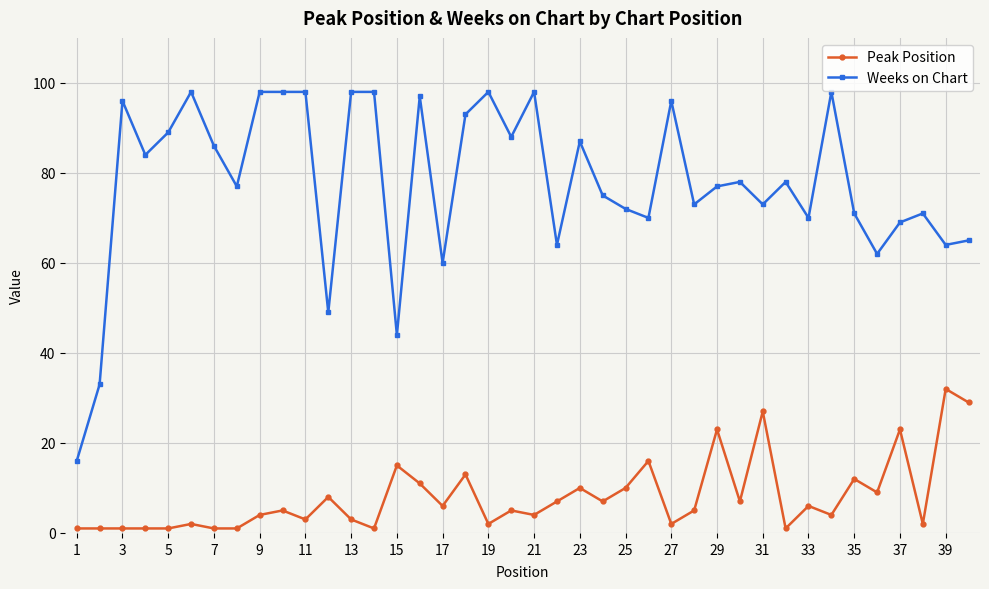

What is the difference between the maximum and second lowest values in the Weeks on Chart series?

65